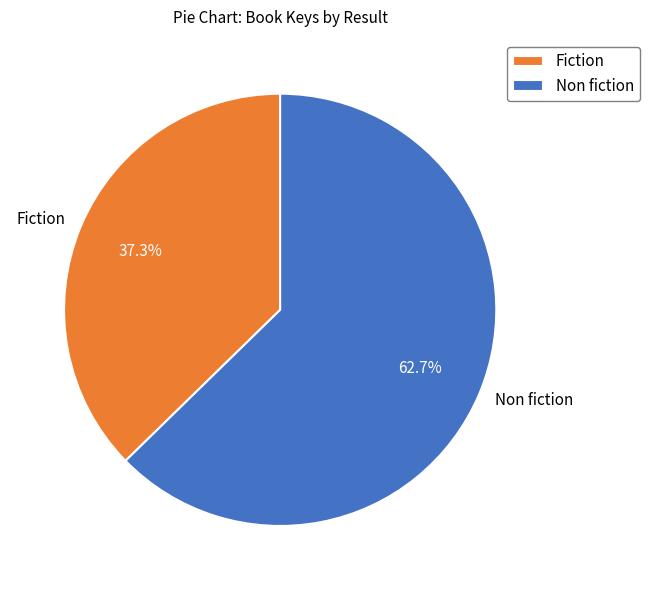

How many slices are in this pie chart?

2